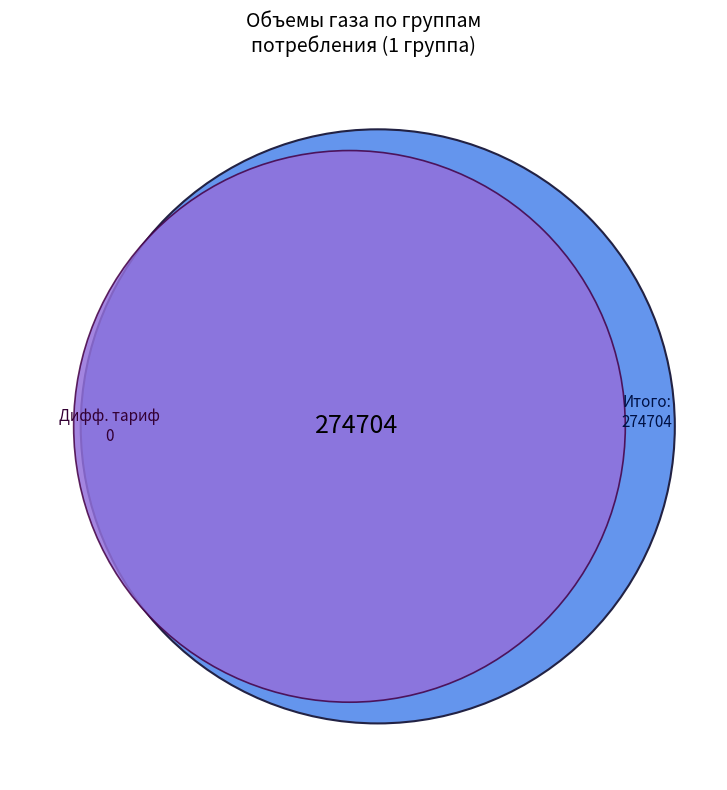

To the nearest percent, what is the average slice percentage?

10%